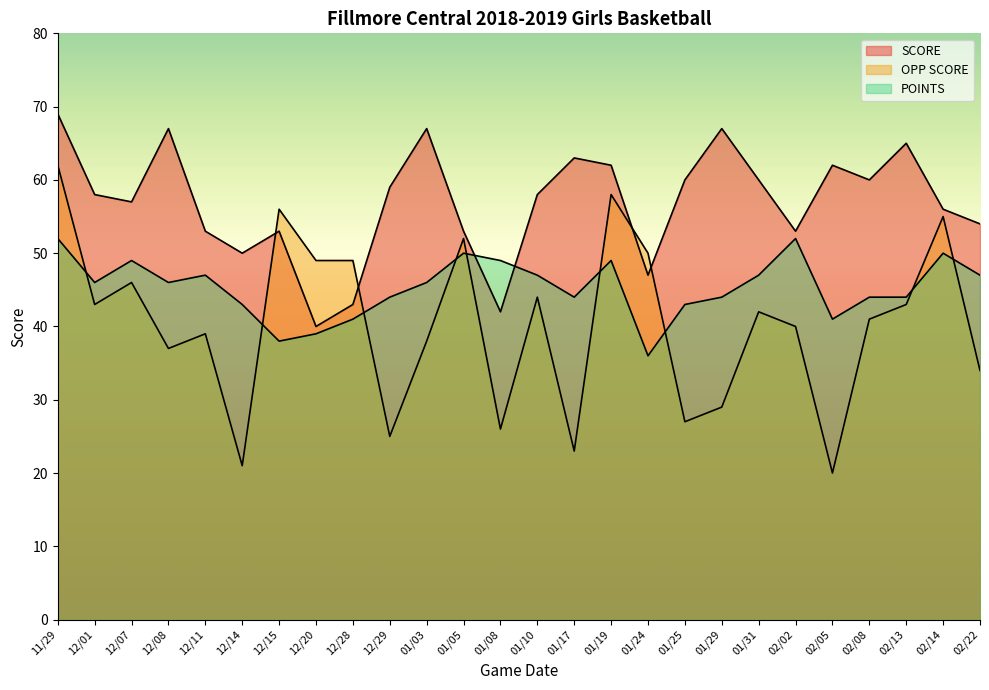

At which label does SCORE reach its minimum?

12/20